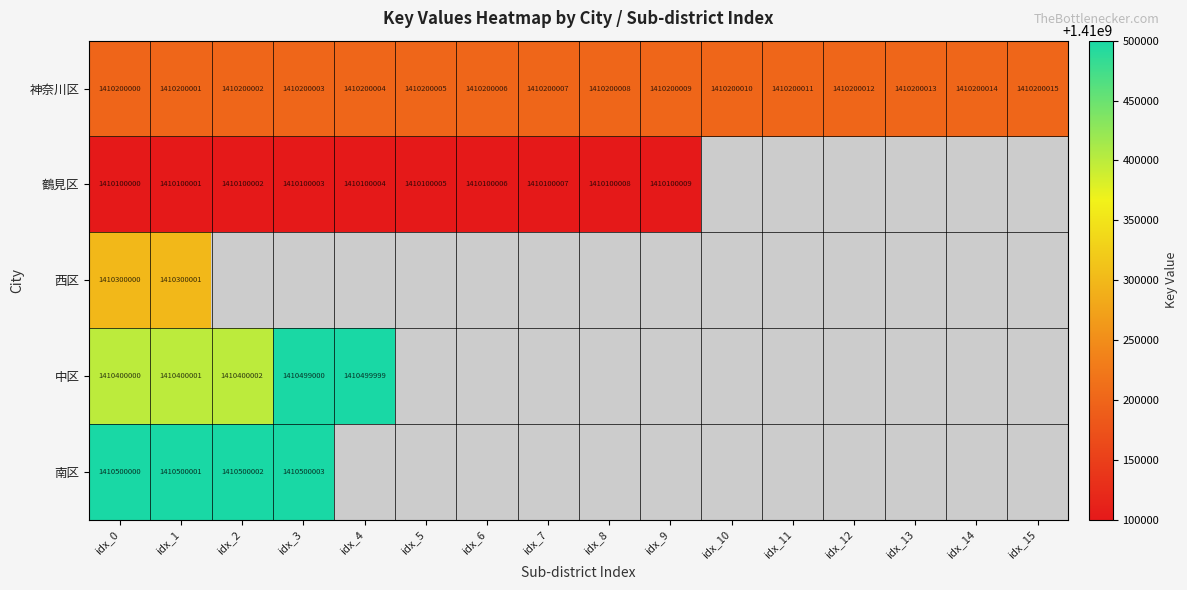

The 中区 series shows 895133194 at idx_2. True or false?

False